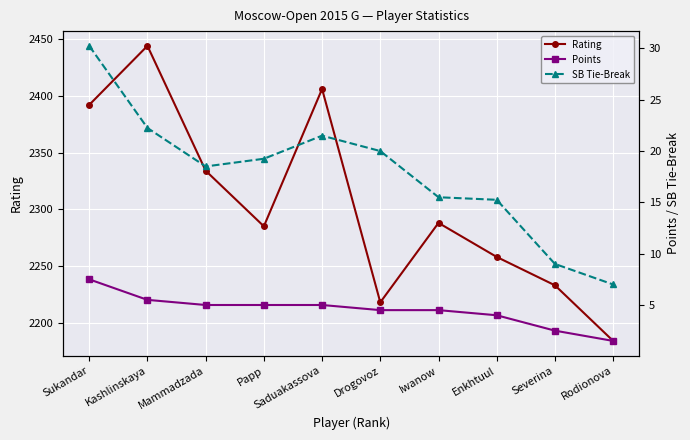

What is the value of the Rating point at the 10th from the left?

2184